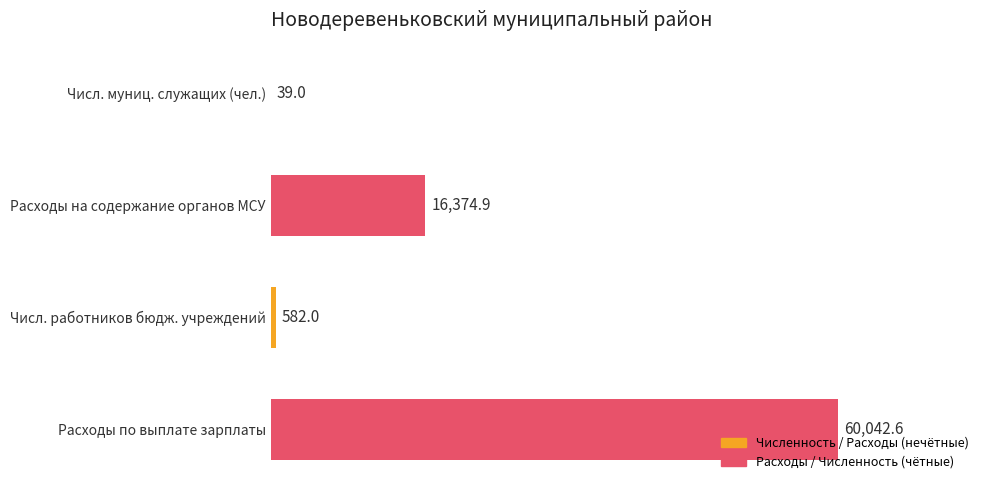

Where is the data nearest to the value 30040?

Расходы на содержание органов МСУ